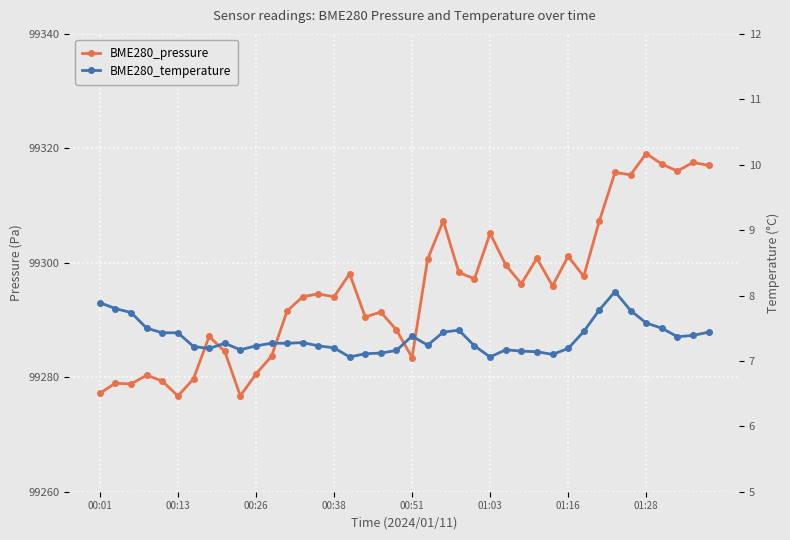

Is the value of BME280_temperature at 12 greater than the value of BME280_pressure at 38?

No